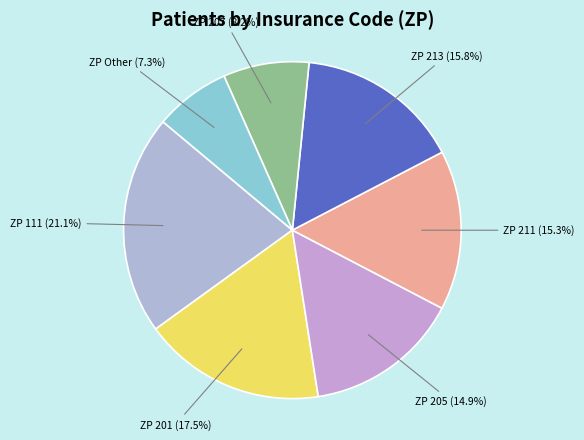

Do ZP 211 and ZP 205 together represent more than half of the pie?

No